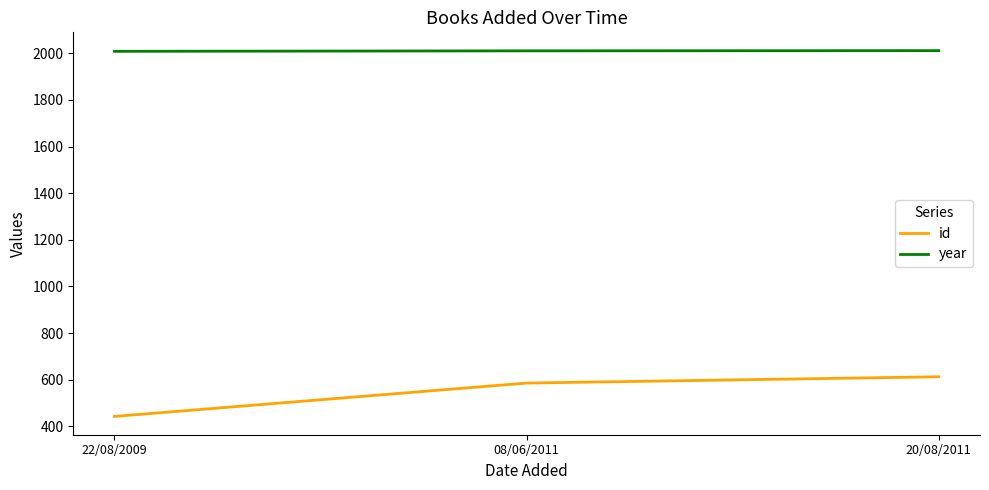

Between 22/08/2009 and 20/08/2011, which series saw the biggest shift?

id